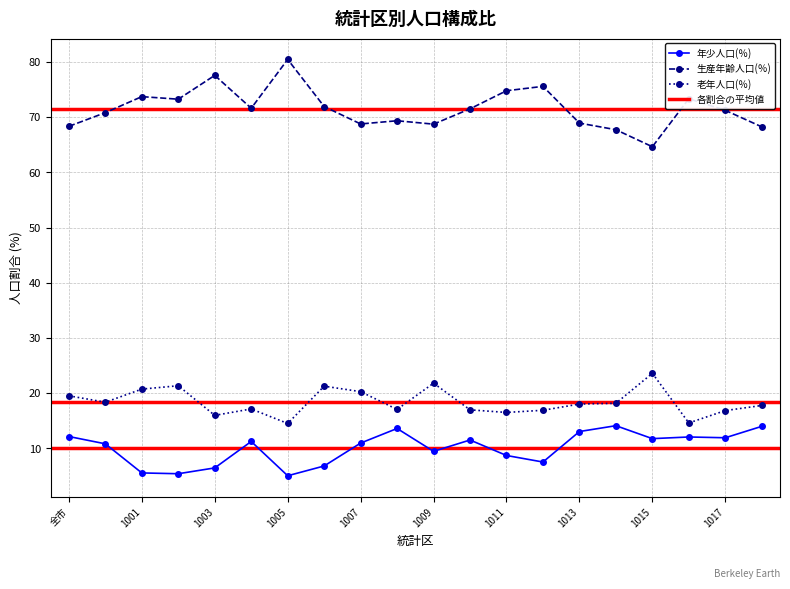

Is it true that 生産年齢人口(％) equals 37.1 at 1007?

False